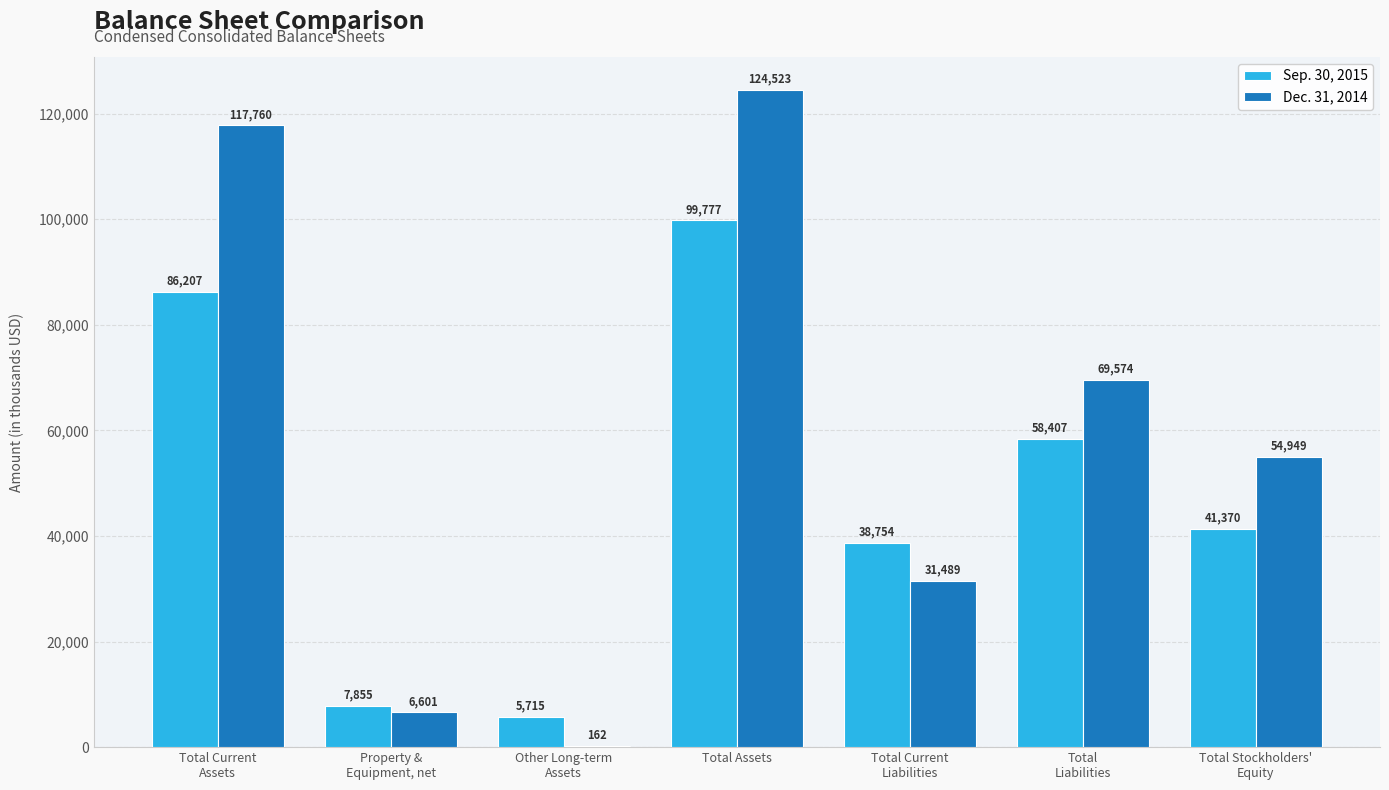

How many groups of bars are there?

7